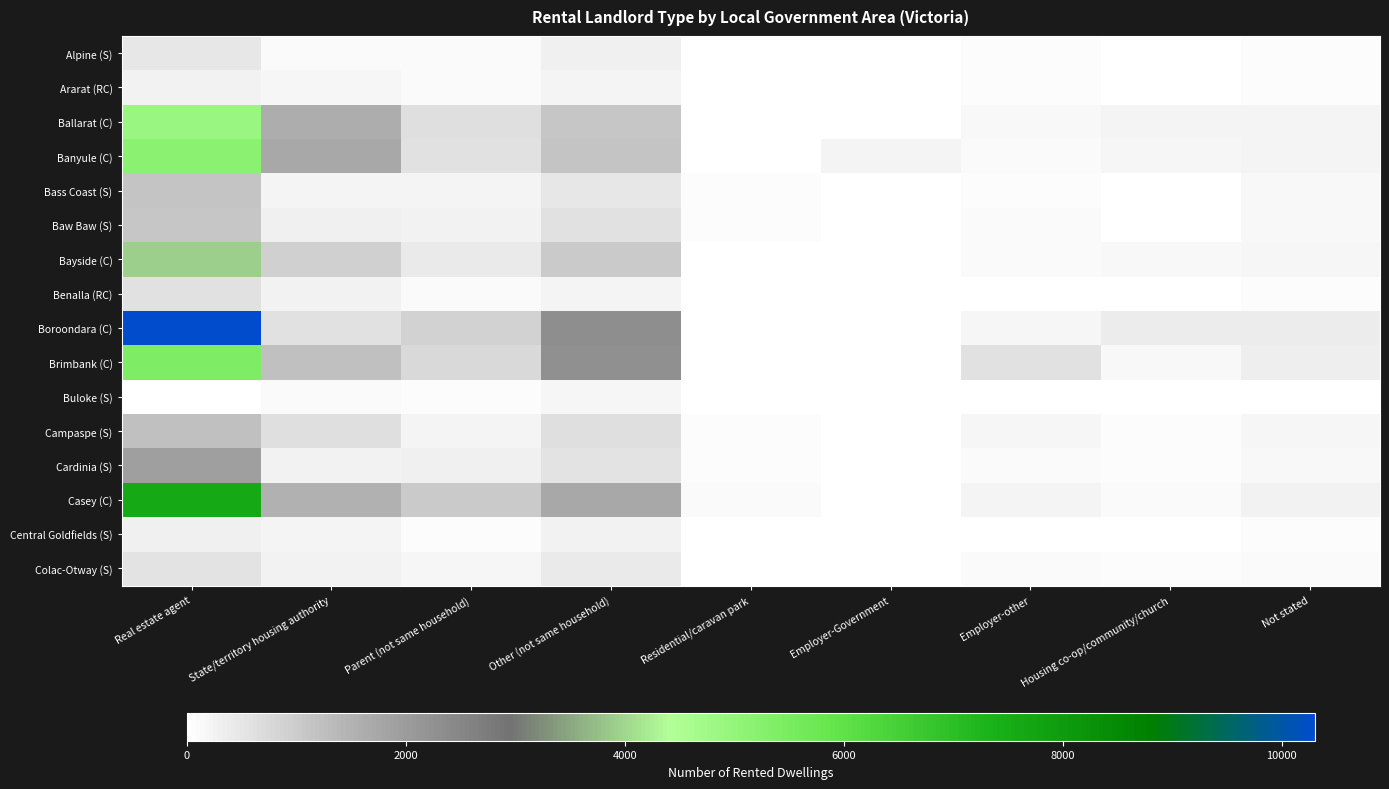

Which series changed the most between Employer-other and Housing co-op/community/church?

Brimbank (C)